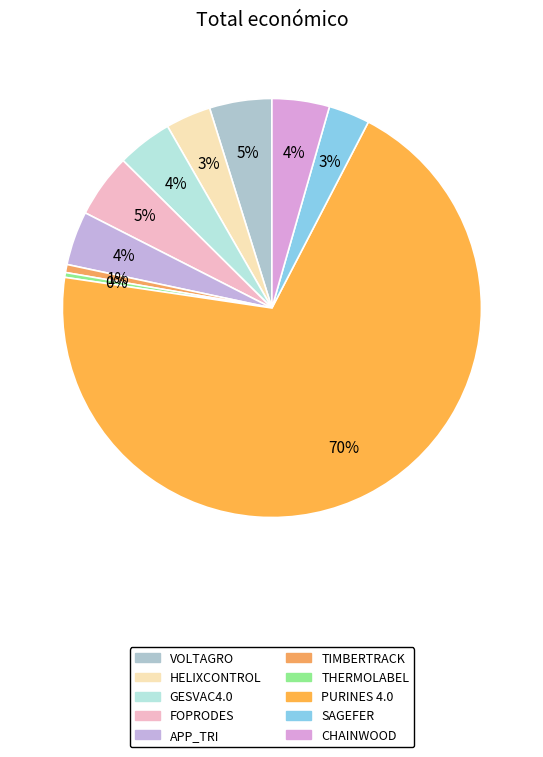

Is the sum of TIMBERTRACK and FOPRODES greater than half?

No